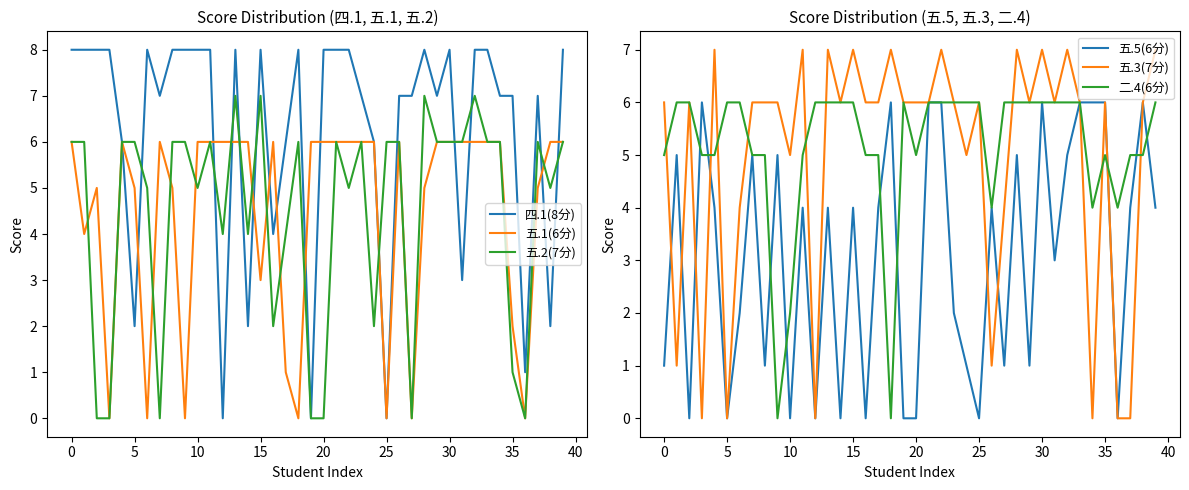

The value of 五.1(6分) at 20 is 3. True or false?

False